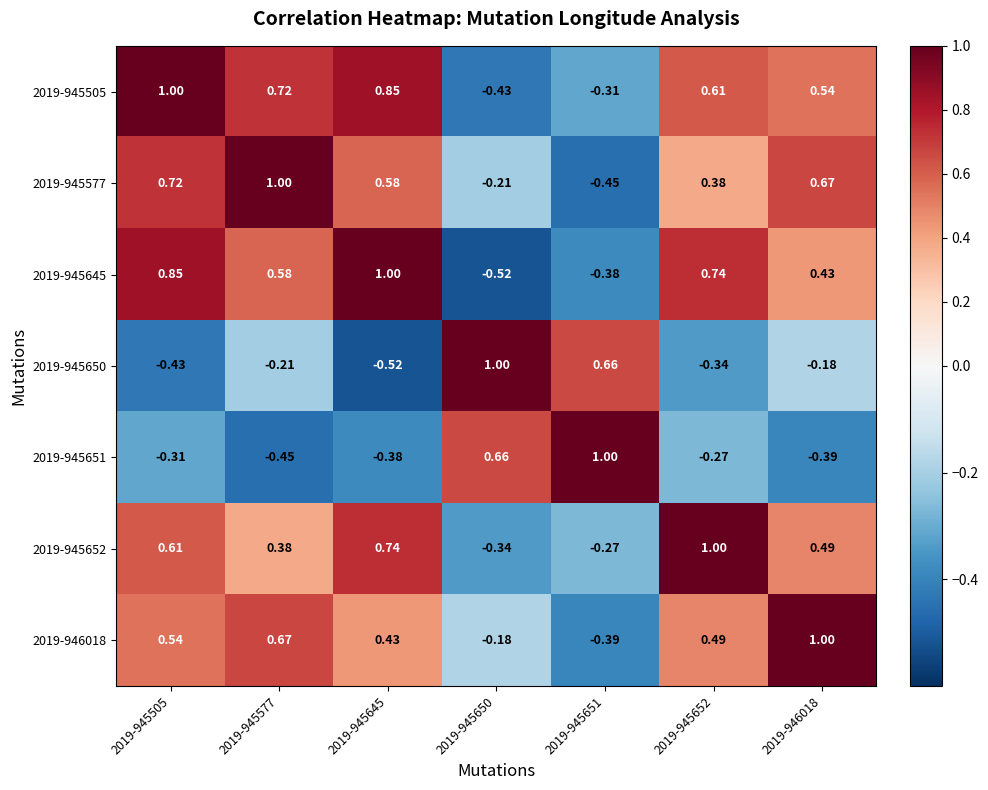

How many values in the 2019-945651 series exceed 0?

2